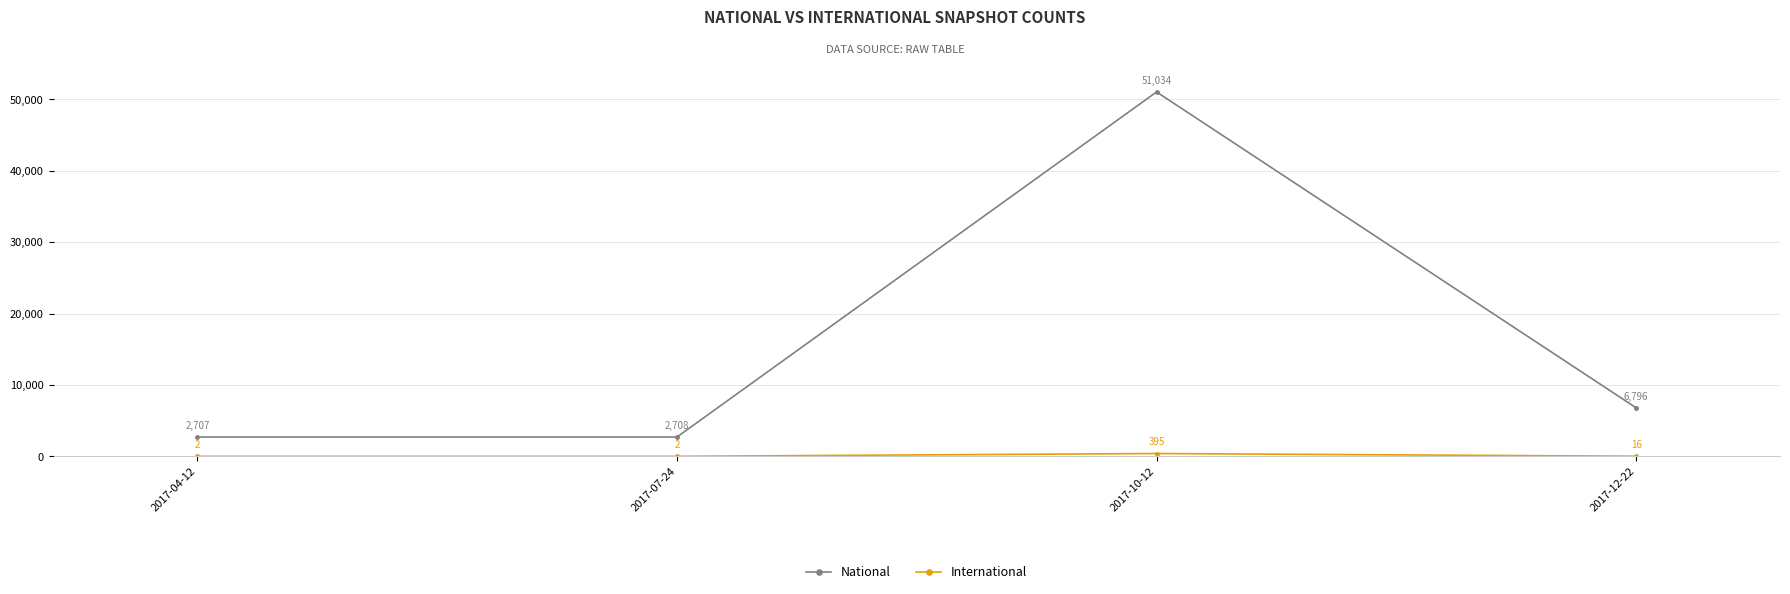

What is the spread (max minus min) of values at 2017-10-12?

50639